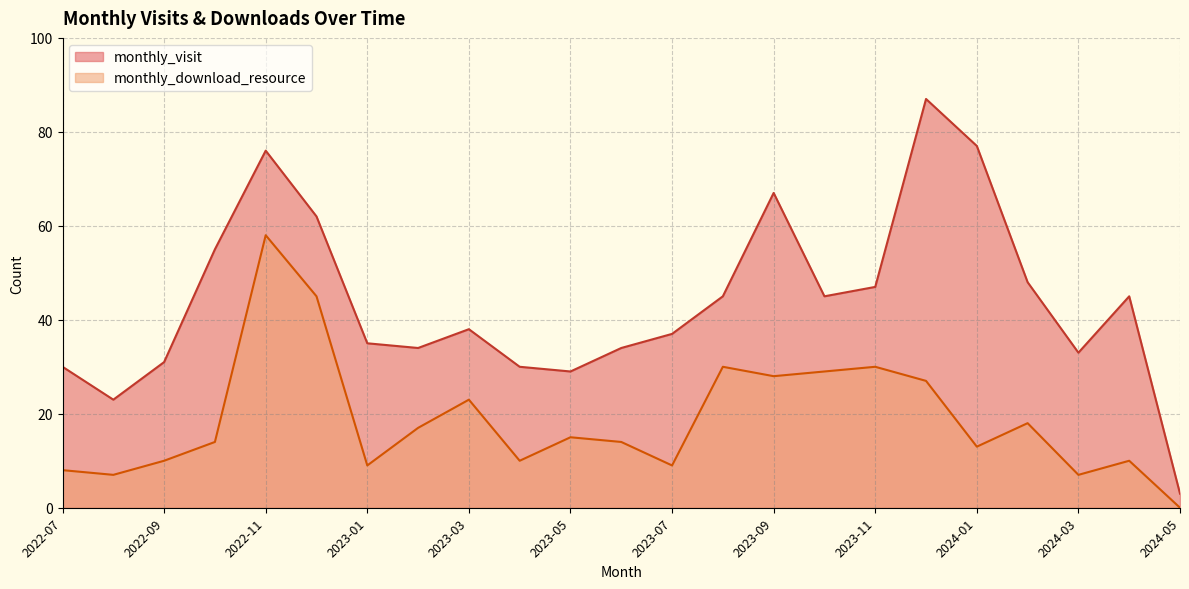

Reading right to left, transcribe all the data shown in this chart.

monthly_visit: 3	45	33	48	77	87	47	45	67	45	37	34	29	30	38	34	35	62	76	55	31	23	30
monthly_download_resource: 0	10	7	18	13	27	30	29	28	30	9	14	15	10	23	17	9	45	58	14	10	7	8